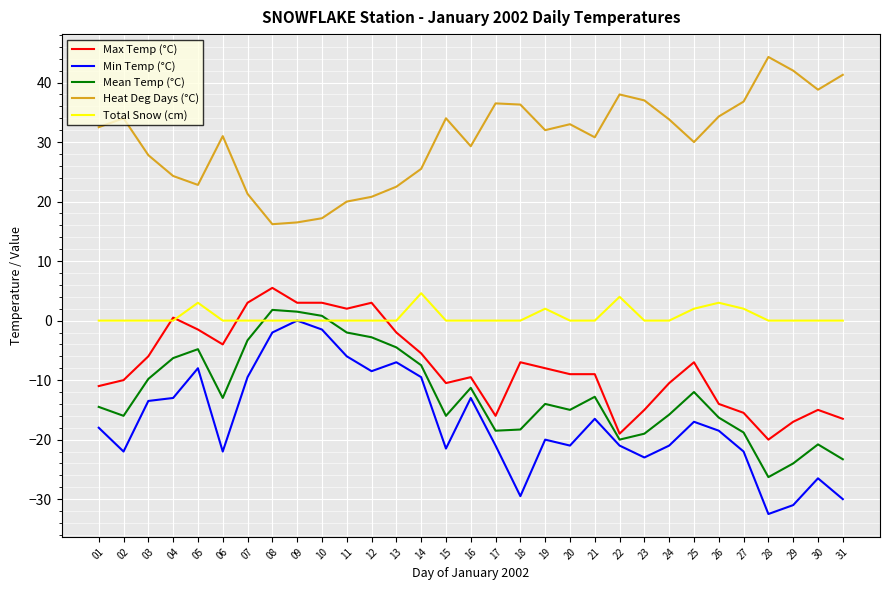

What is the lowest value of the Min Temp (°C) series?

-32.5